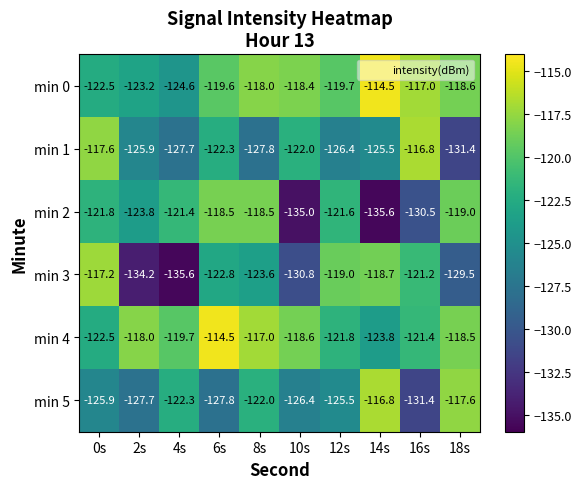

What is the sum of the min 2 values at 8s and 4s?

-239.9